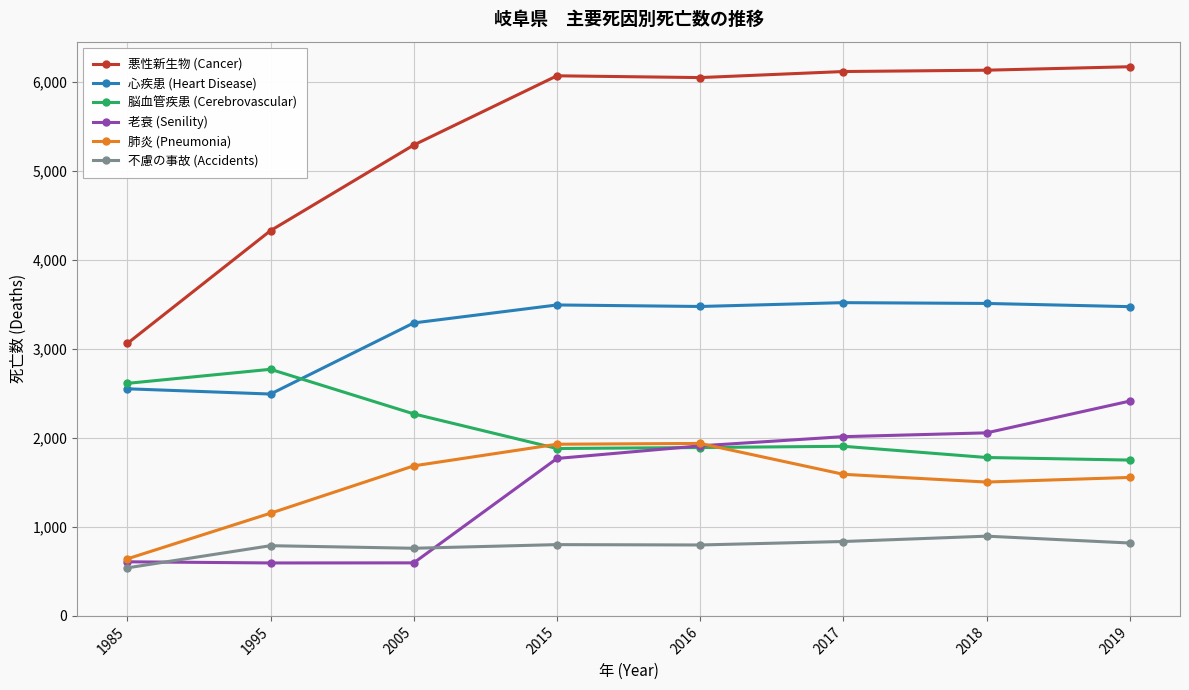

What are all the series names shown in the legend?

悪性新生物 (Cancer), 心疾患 (Heart Disease), 脳血管疾患 (Cerebrovascular), 老衰 (Senility), 肺炎 (Pneumonia), 不慮の事故 (Accidents)